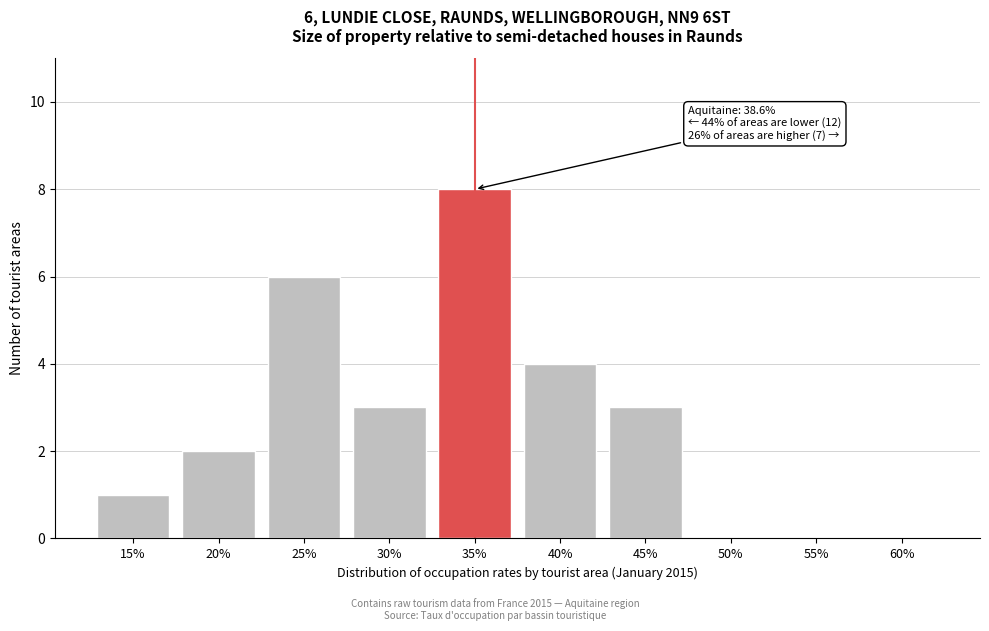

Reading left to right, transcribe all the data shown in this chart.

15%=1	20%=2	25%=6	30%=3	35%=8	40%=4	45%=3	50%=0	55%=0	60%=0